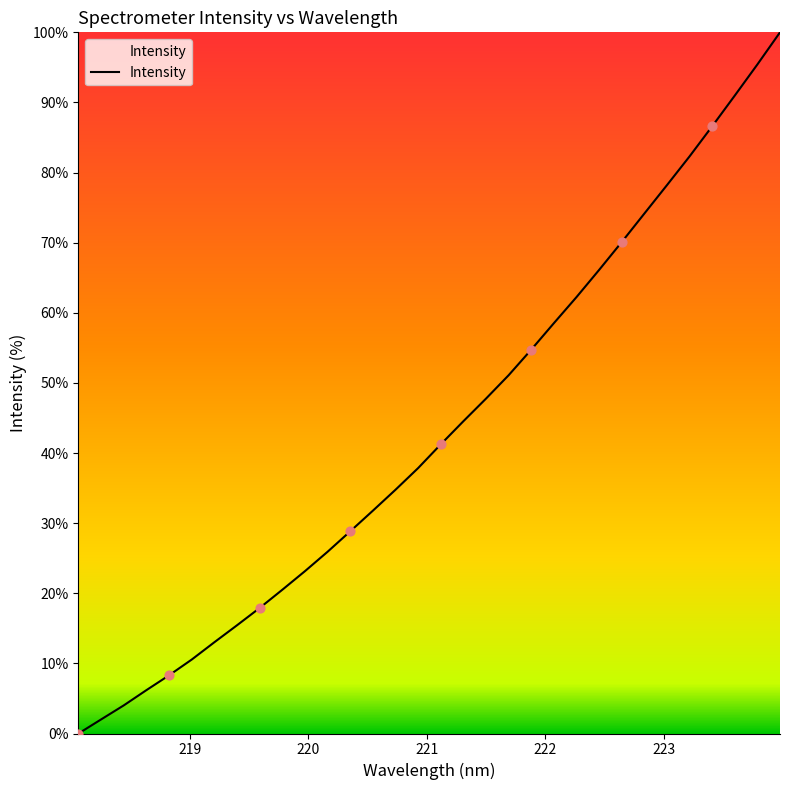

What is the greatest value displayed?

100.0